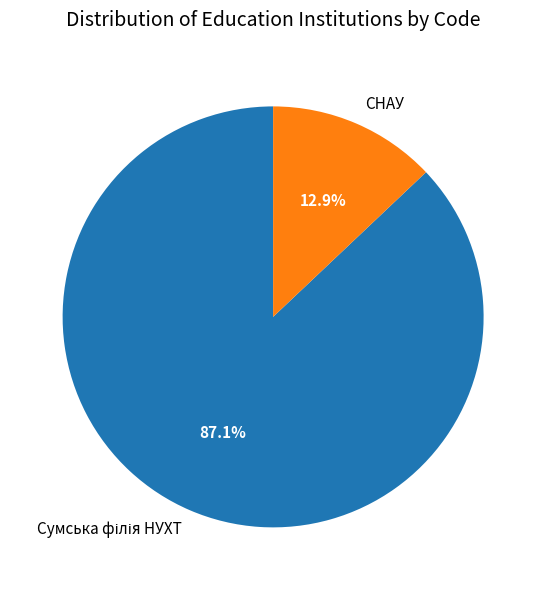

Is there a majority slice in this chart?

Yes